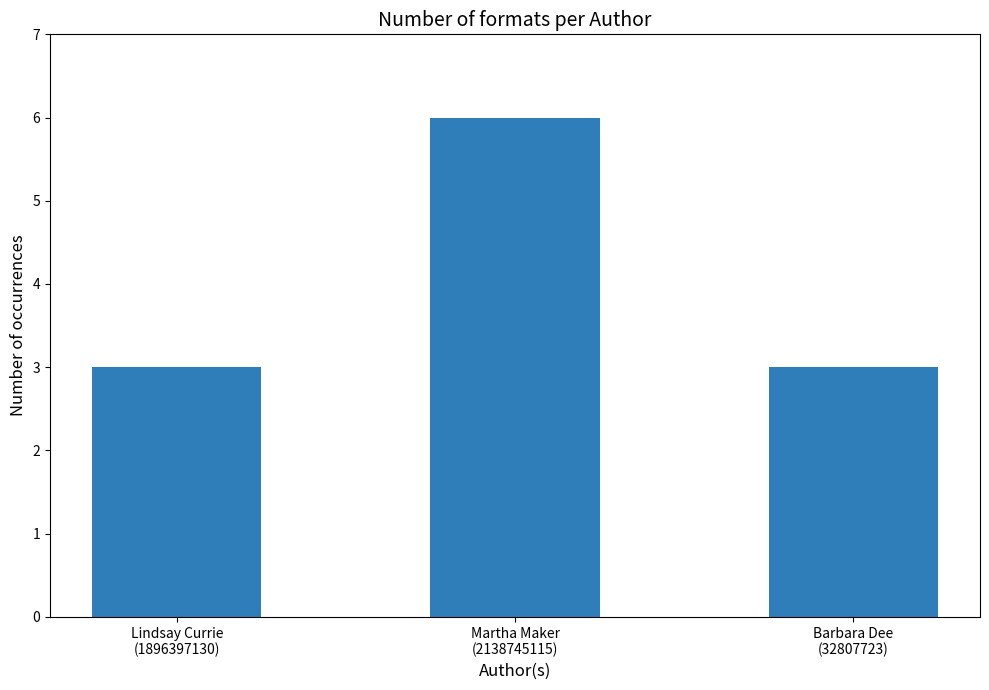

What is the sum of all values?

12